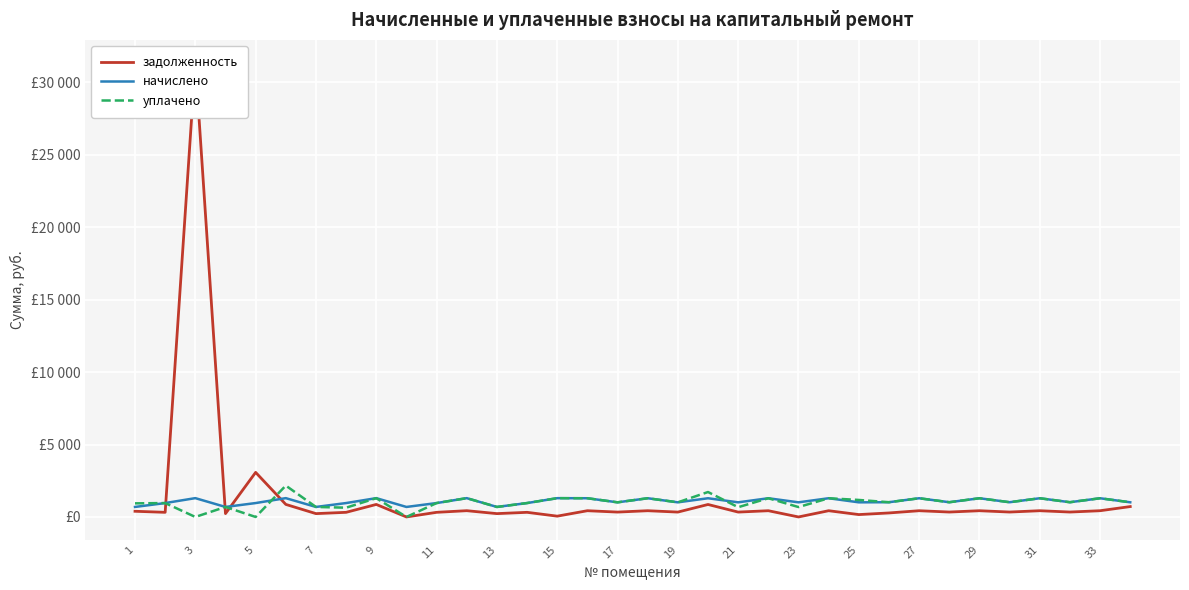

What is the difference between the задолженность values at 30 and 7?

200.1